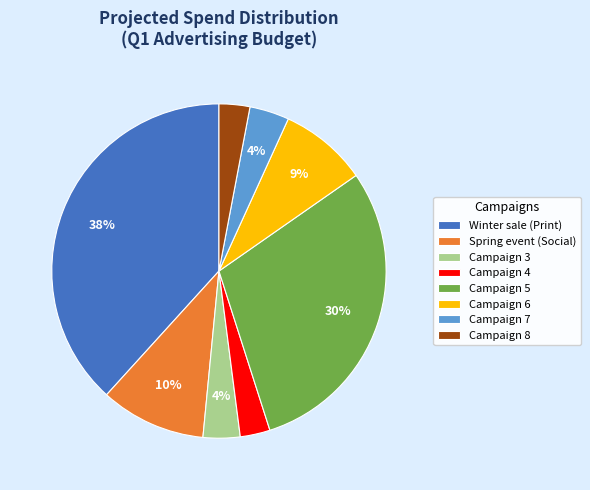

Do Spring event (Social) and Campaign 8 together represent more than half of the pie?

No